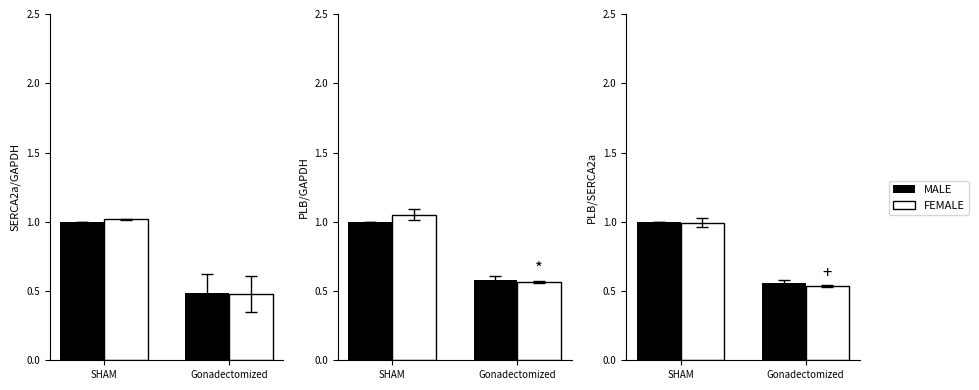

What is the maximum value shown in the chart?

1.0